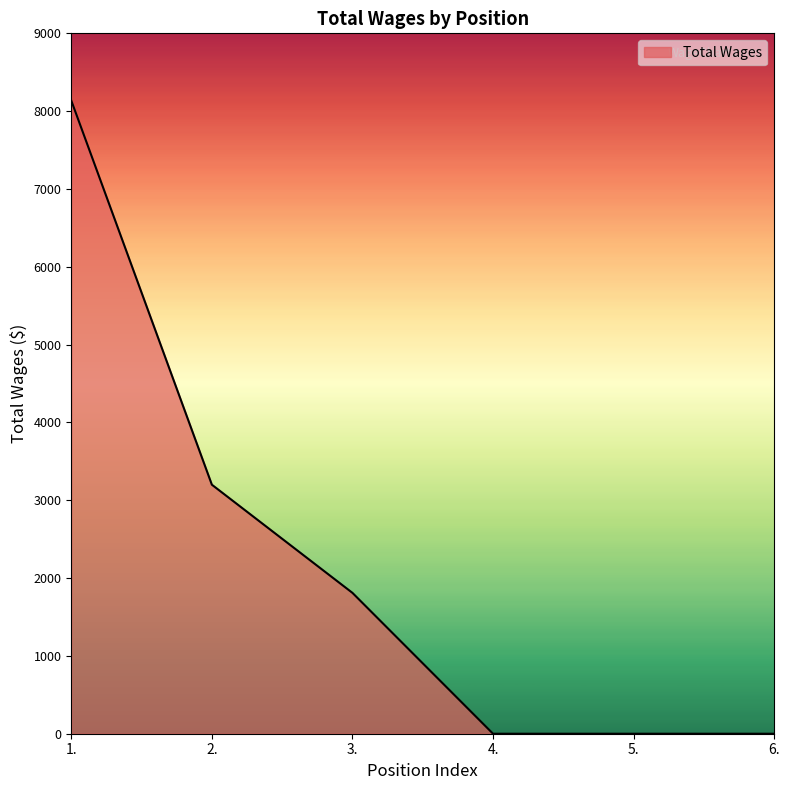

What is the sum of all values?

13146